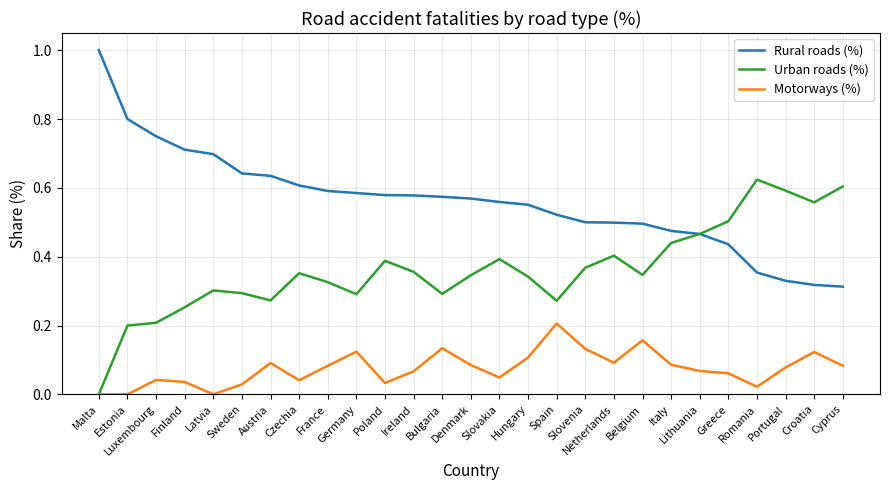

True or false: Urban roads (%) has more than 2 interior local peaks.

True